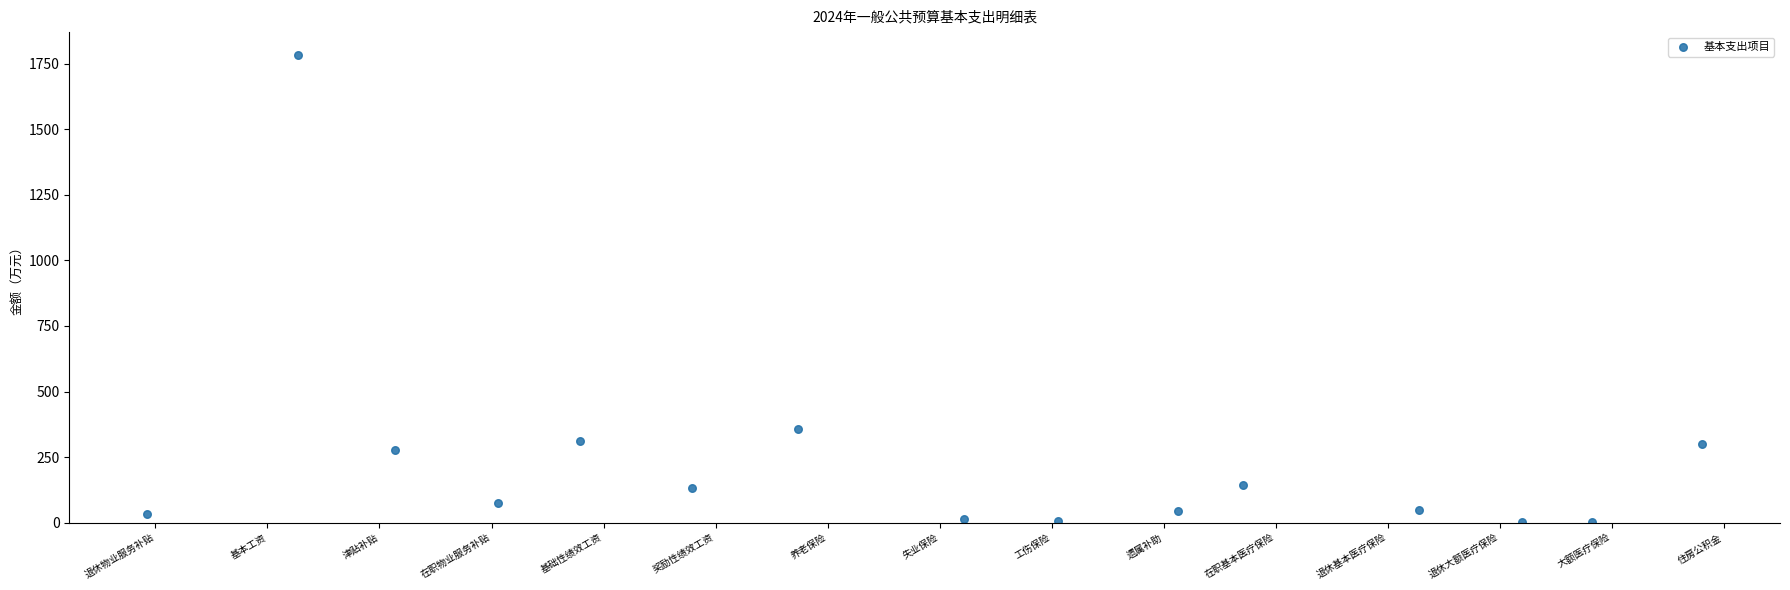

What Y value in the scatter plot is closest to 891?

357.0